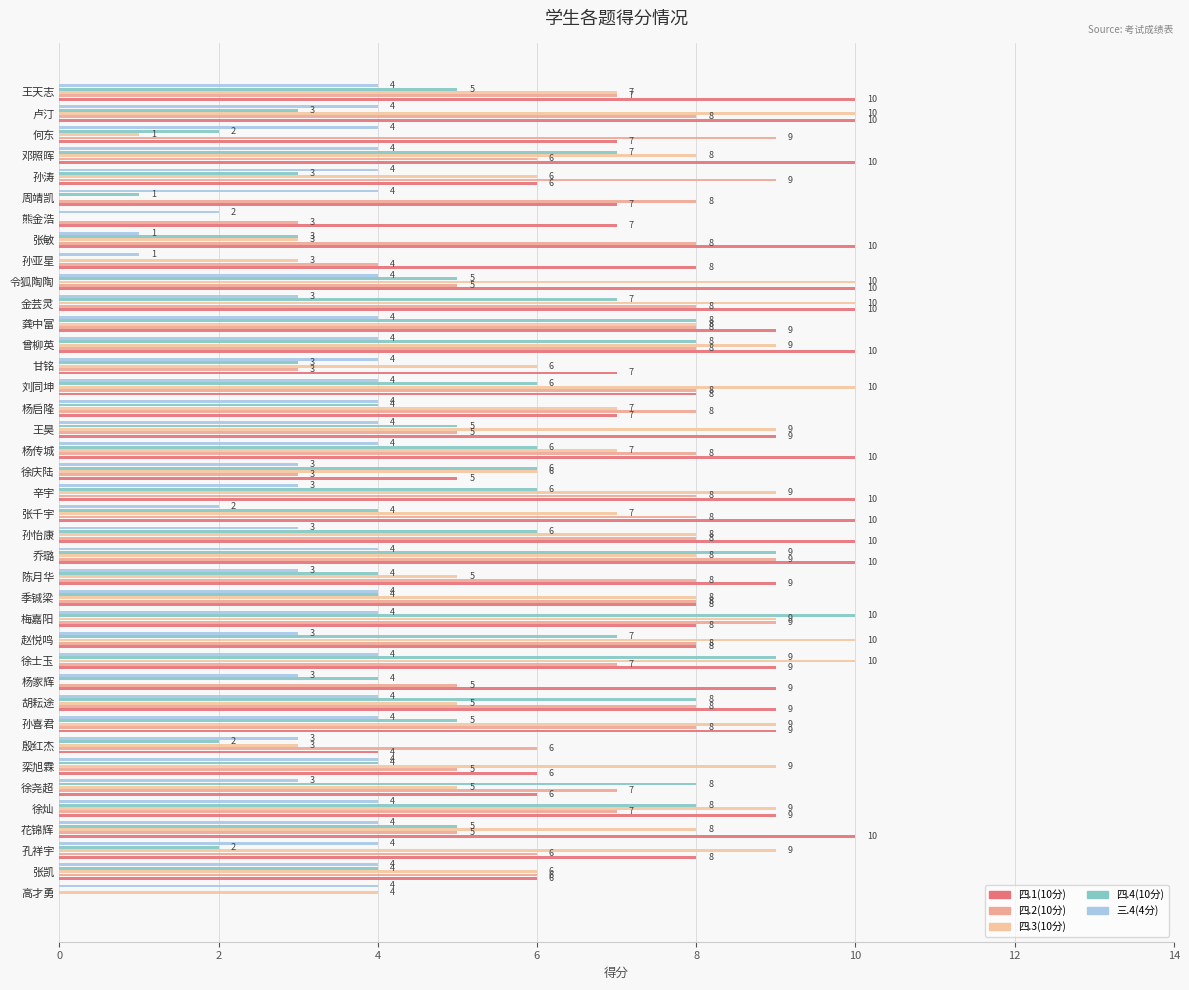

What is the maximum value for 四.4(10分)?

10